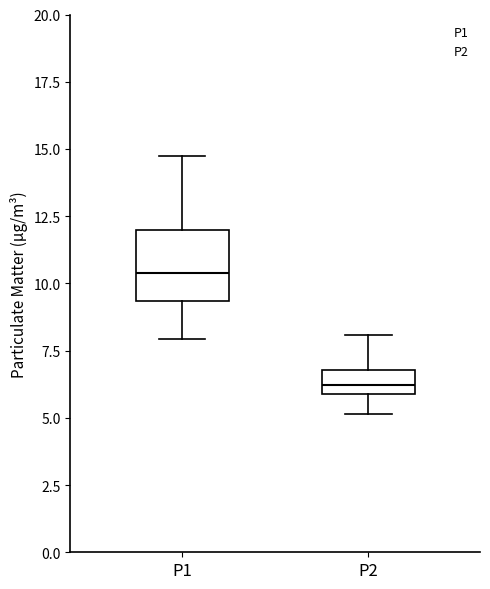

Where is the upper edge of the box for P2 on the y-axis? The values are not printed on the chart, so give them approximately, as read against the axis.

7.0